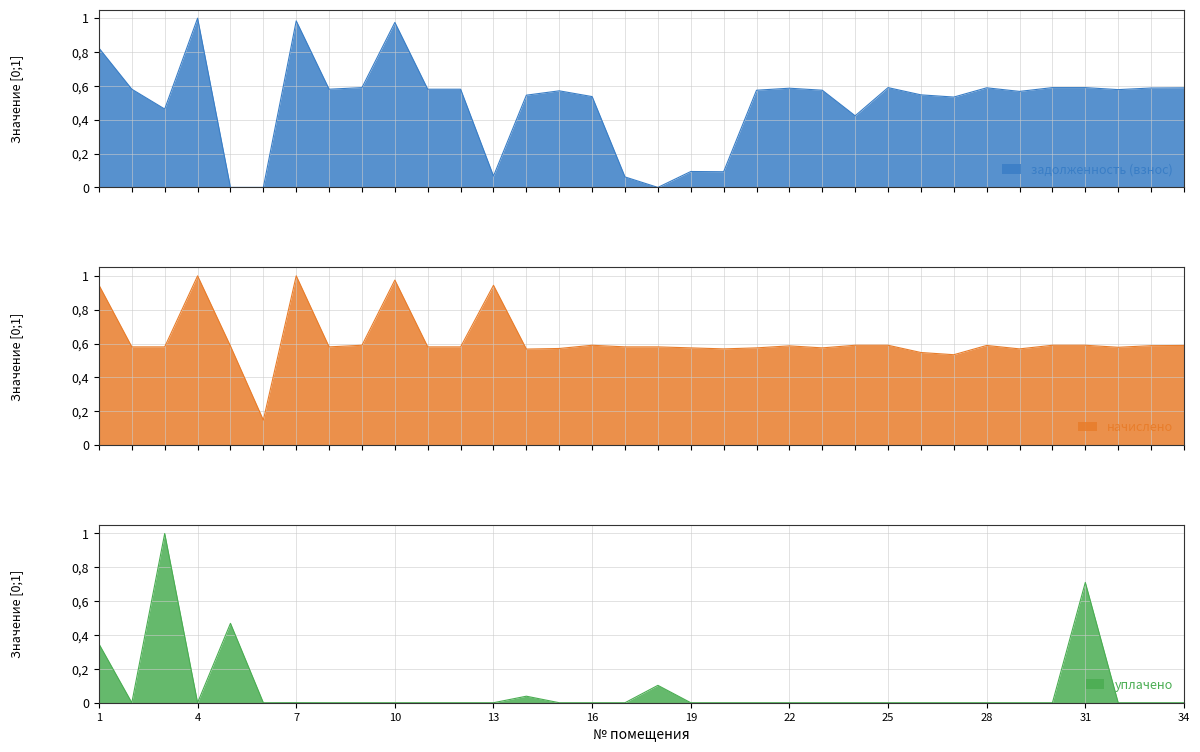

How many interior local peaks does the задолженность (взнос) series have?

8